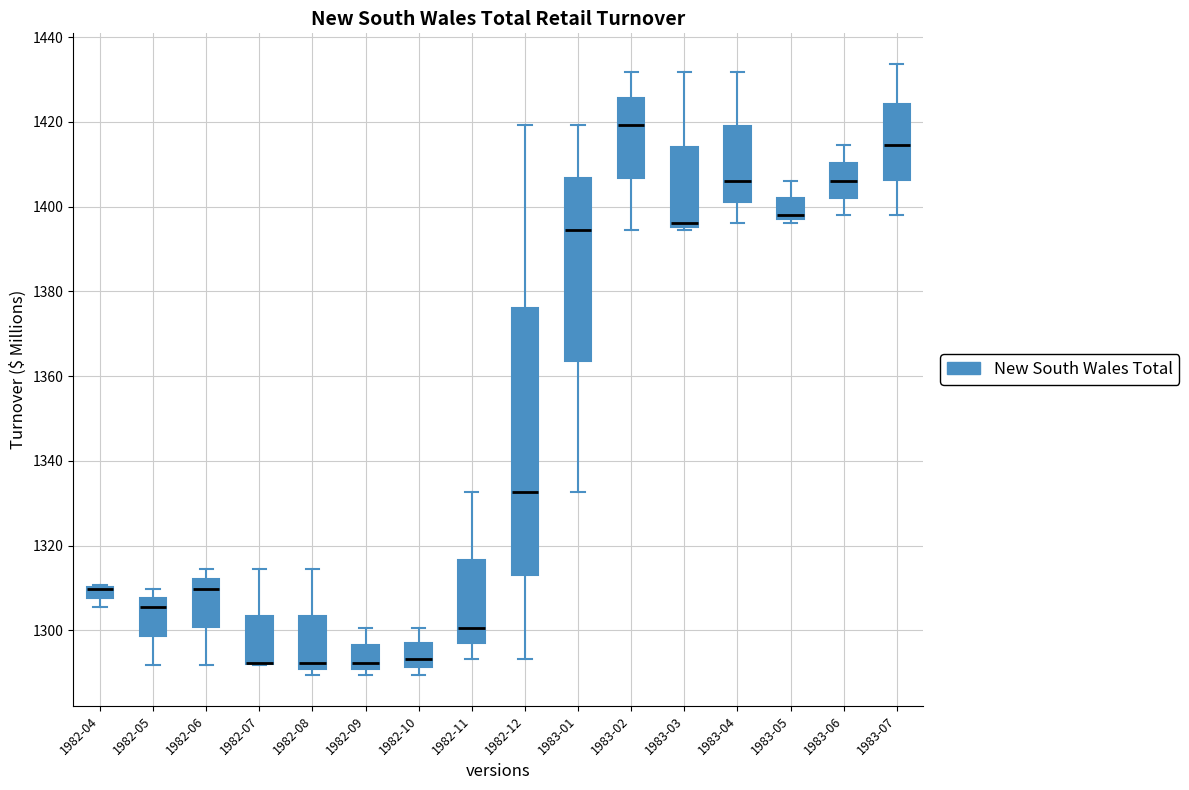

Which box is the tallest, from its lower edge to its upper edge?

1982-12